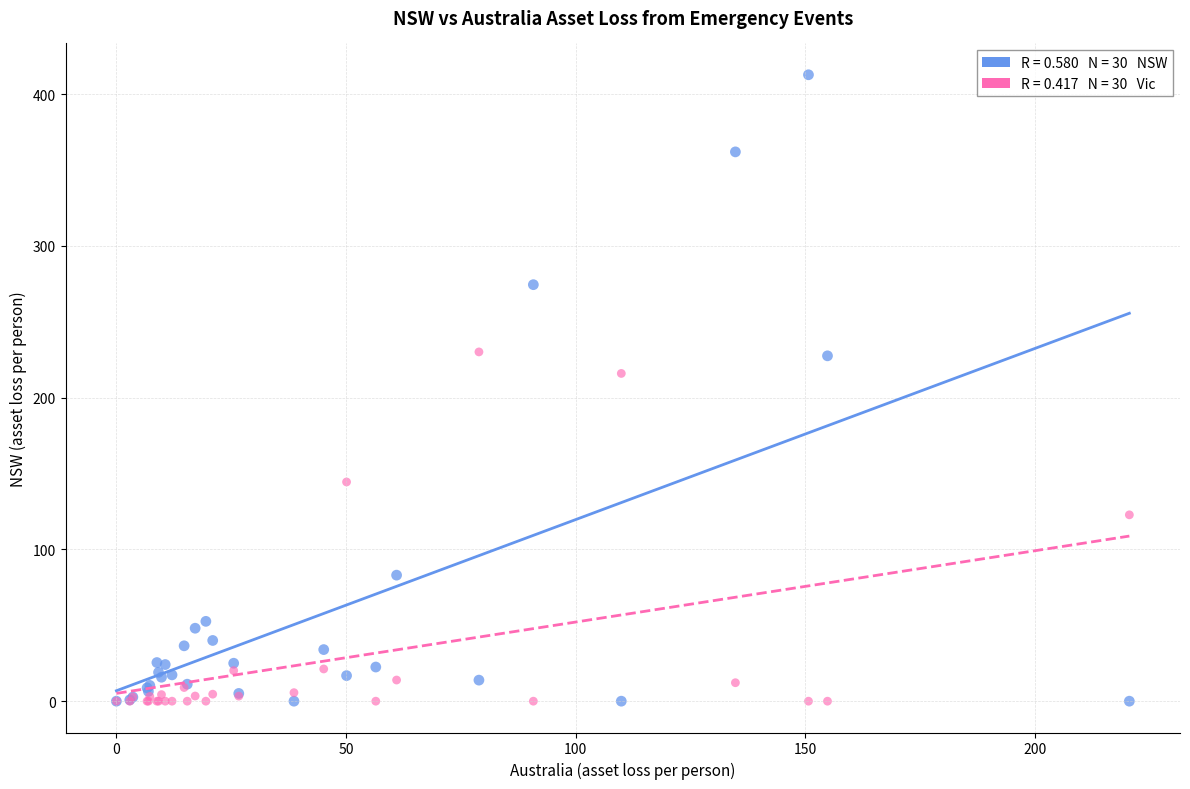

Across all series, what Y value is closest to 206?

216.0